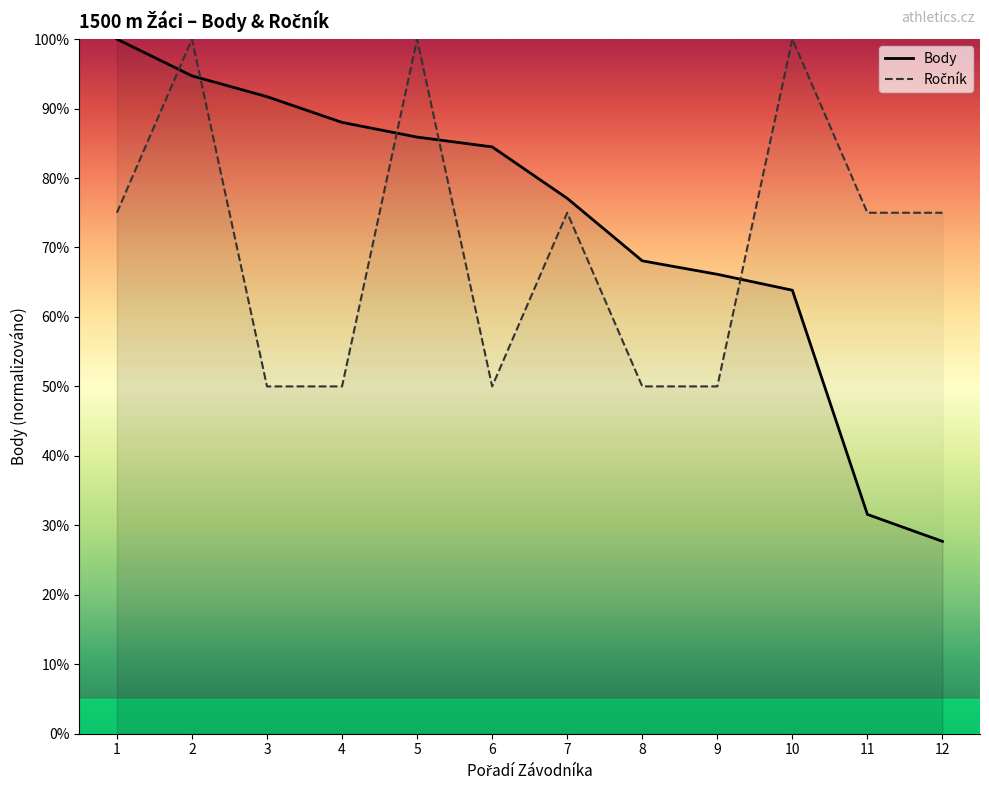

What is the approximate value of Body at 6?

84.5